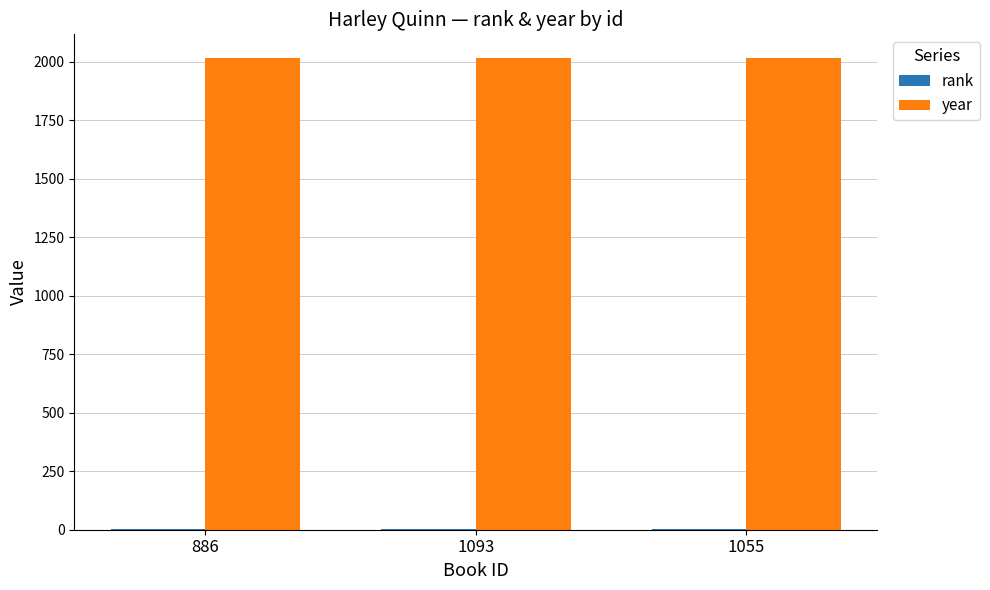

What is the spread (max minus min) of values at 1093?

2015